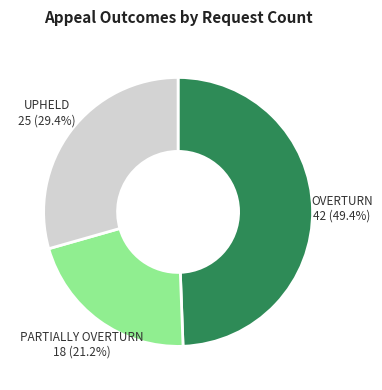

Rank the categories by value from lowest to highest.

PARTIALLY OVERTURN, UPHELD, OVERTURN